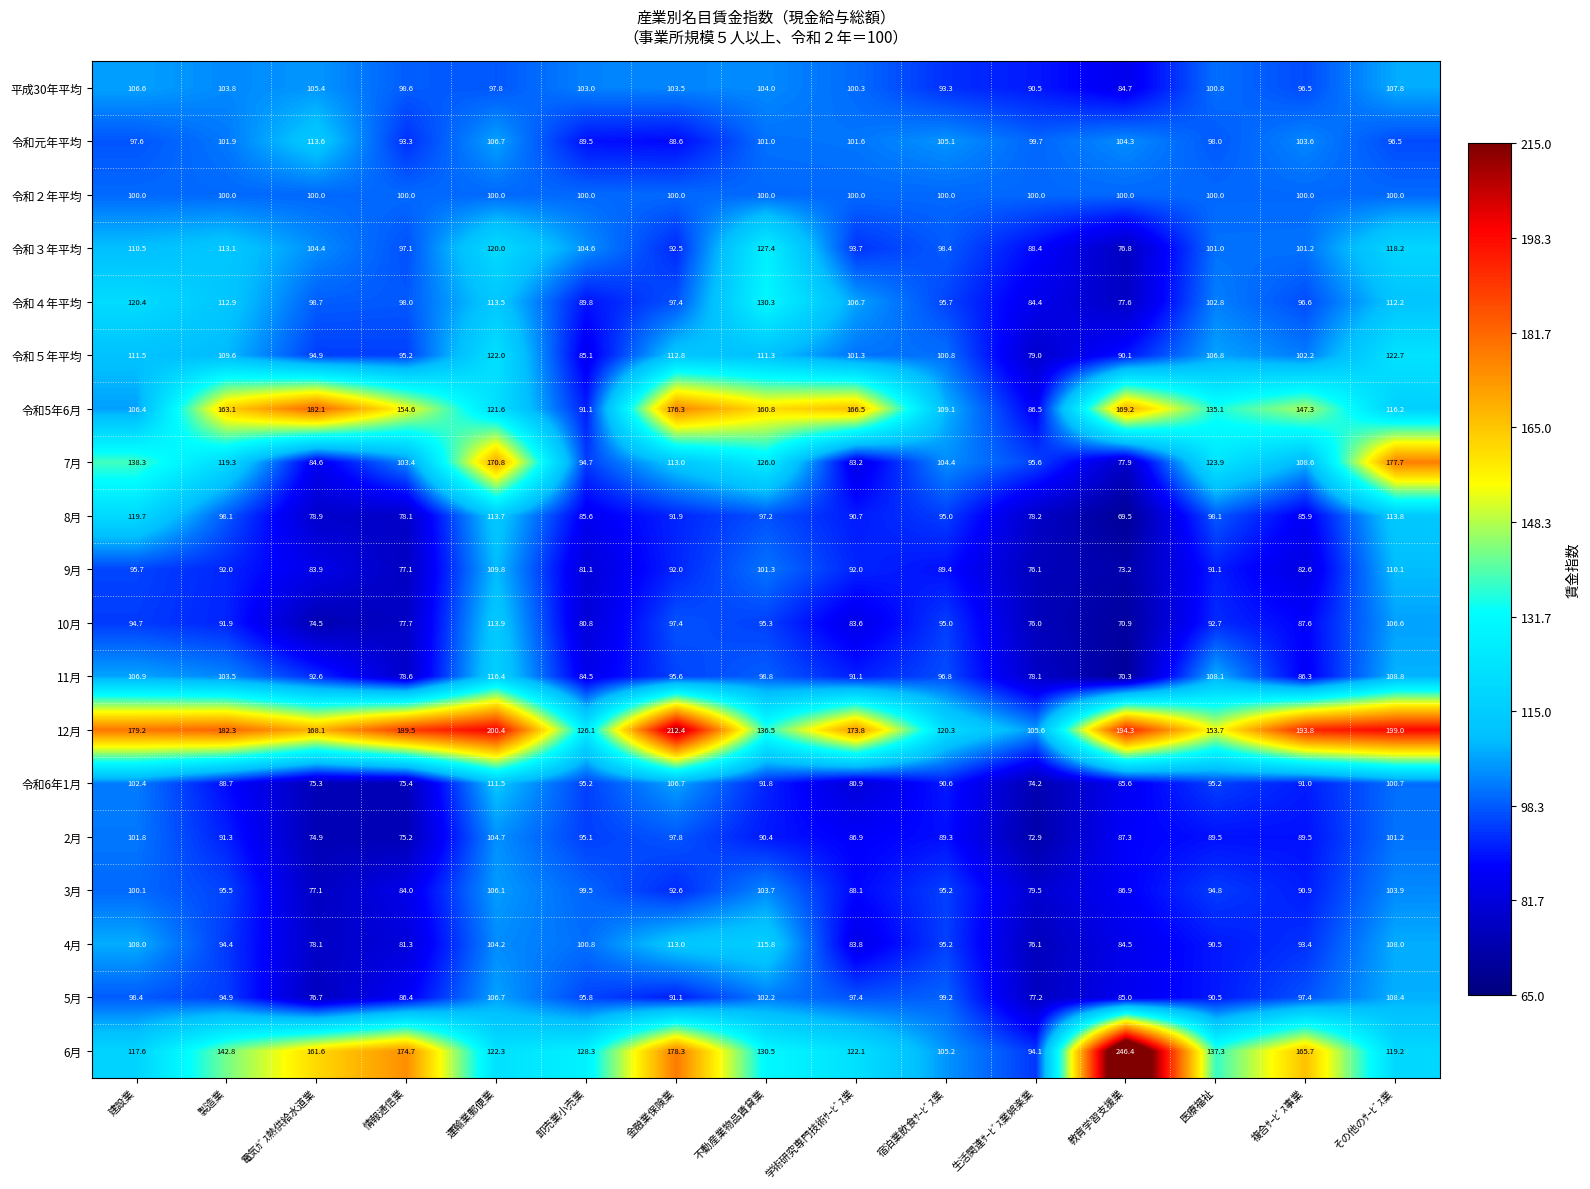

What is the average value of the 令和２年平均 series?

100.0